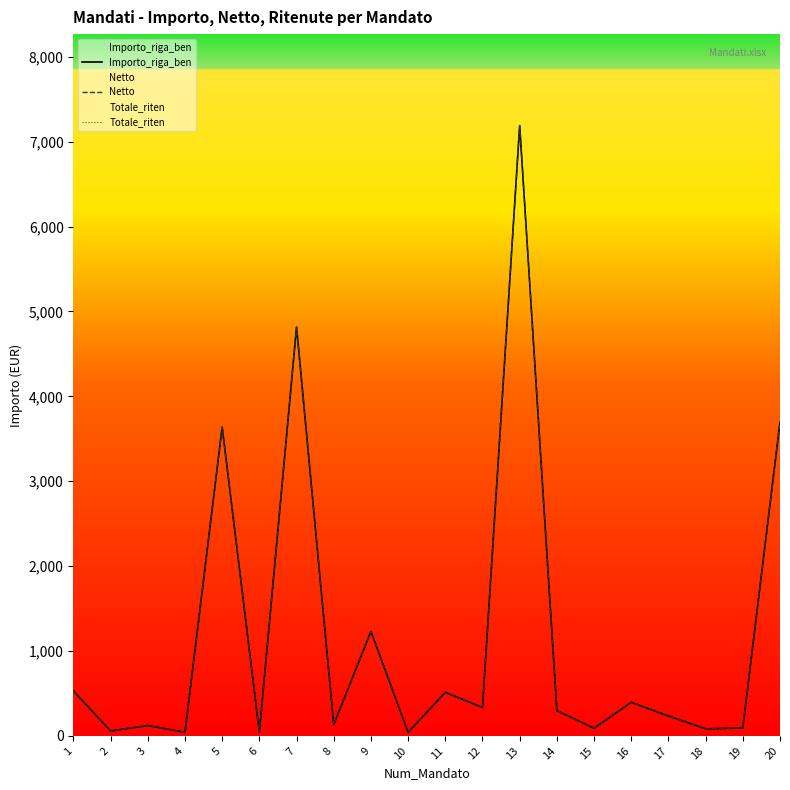

At which category is the sum across all series the highest?

13